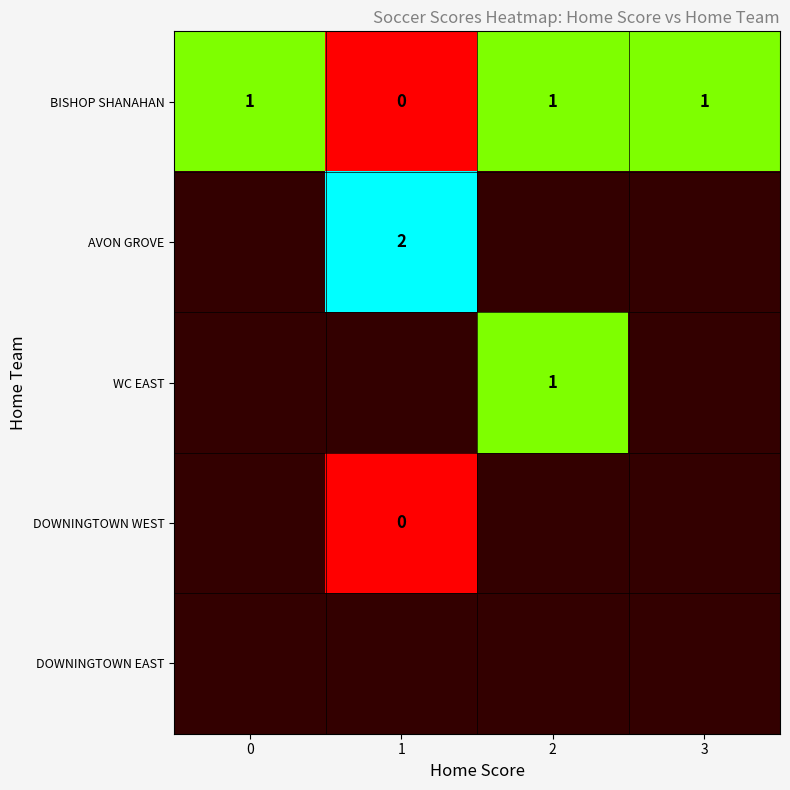

The value of BISHOP SHANAHAN at 1 is 1. True or false?

False